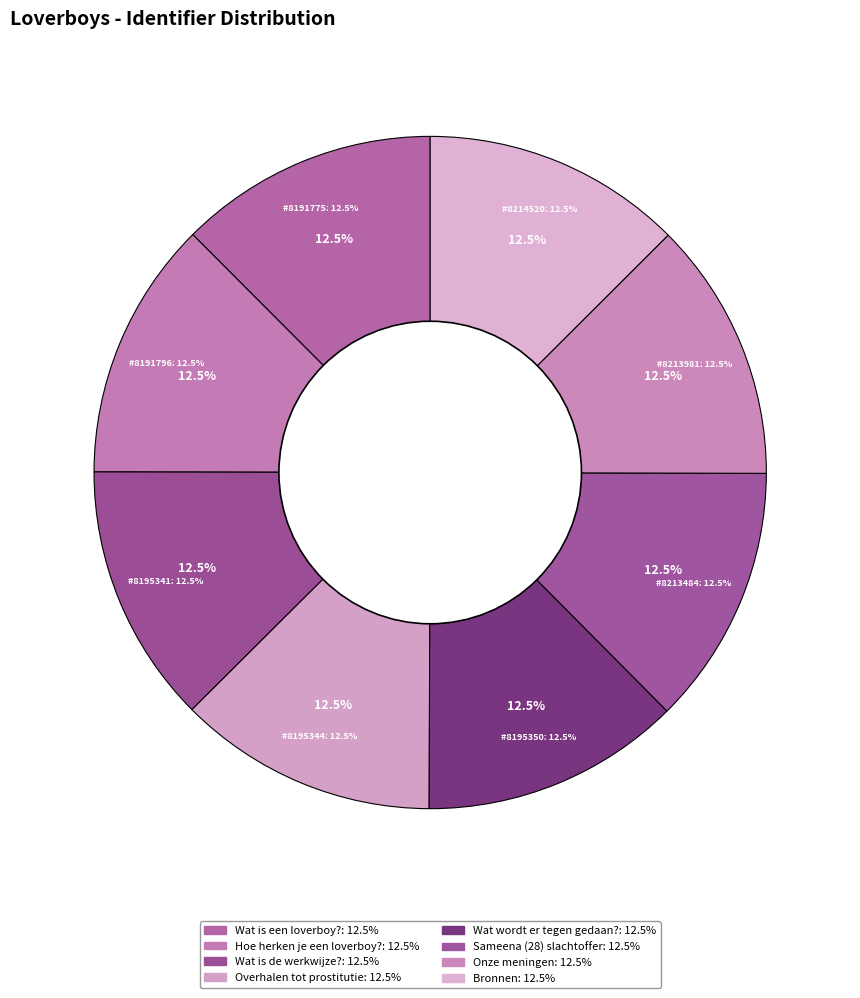

What is the smallest slice in the pie chart?

Wat is een loverboy?